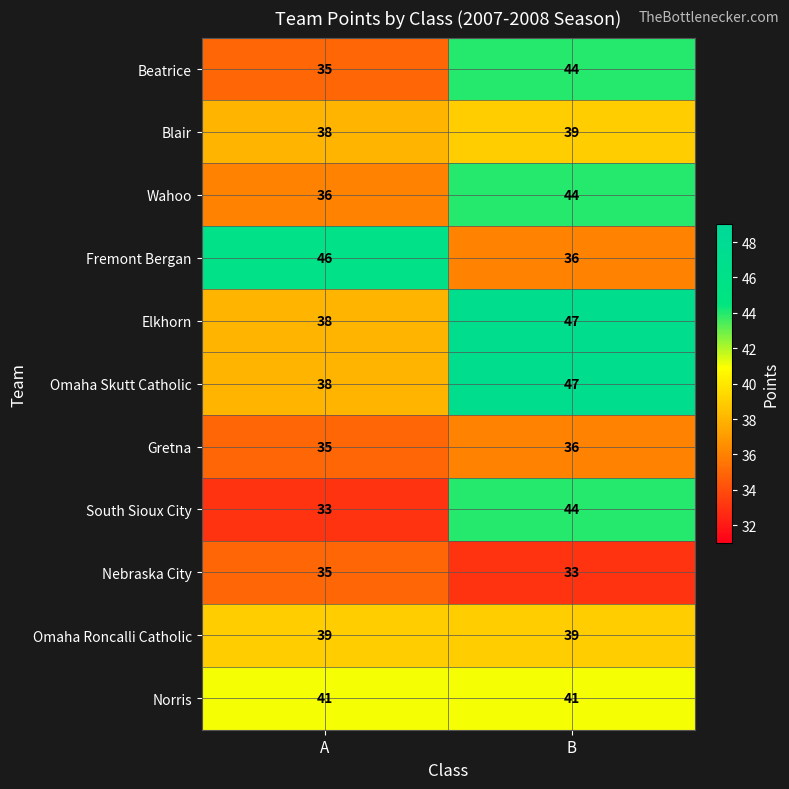

At how many categories does at least one series exceed 38?

2